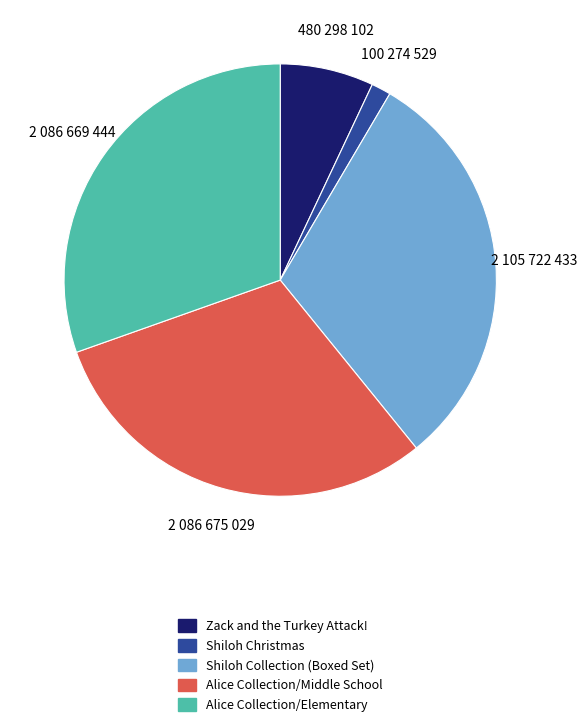

Count the number of slices in the pie.

5